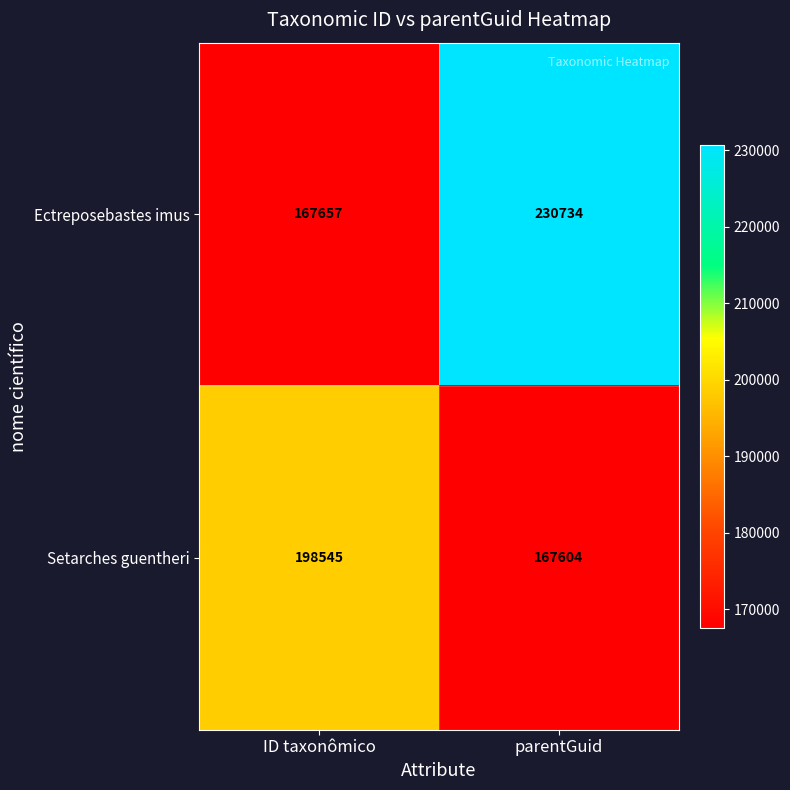

List the series in order of their peak value, lowest first.

Setarches guentheri, Ectreposebastes imus